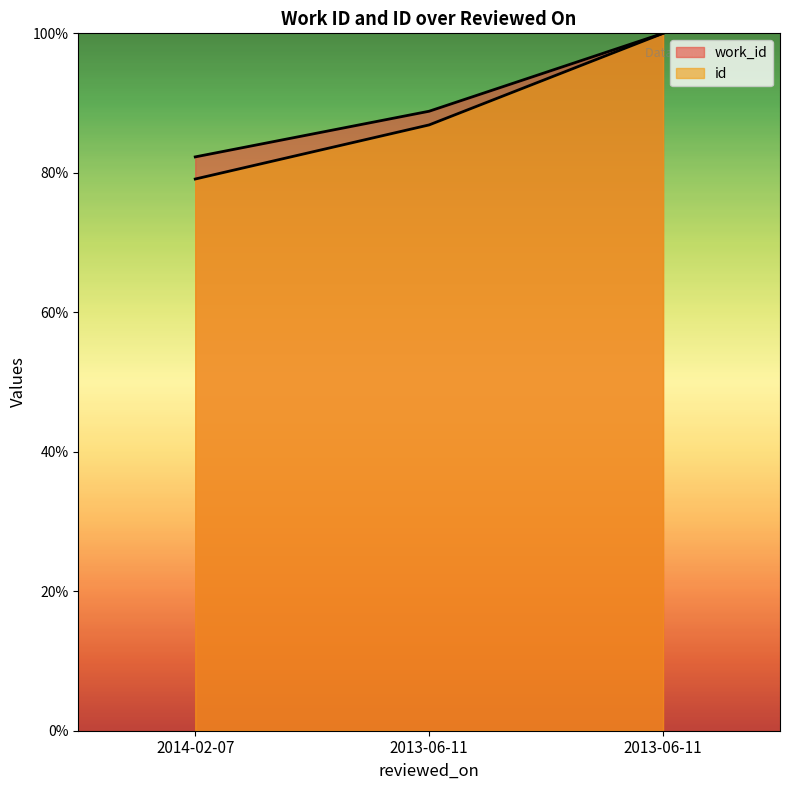

What is the sum of all id values?

266.0